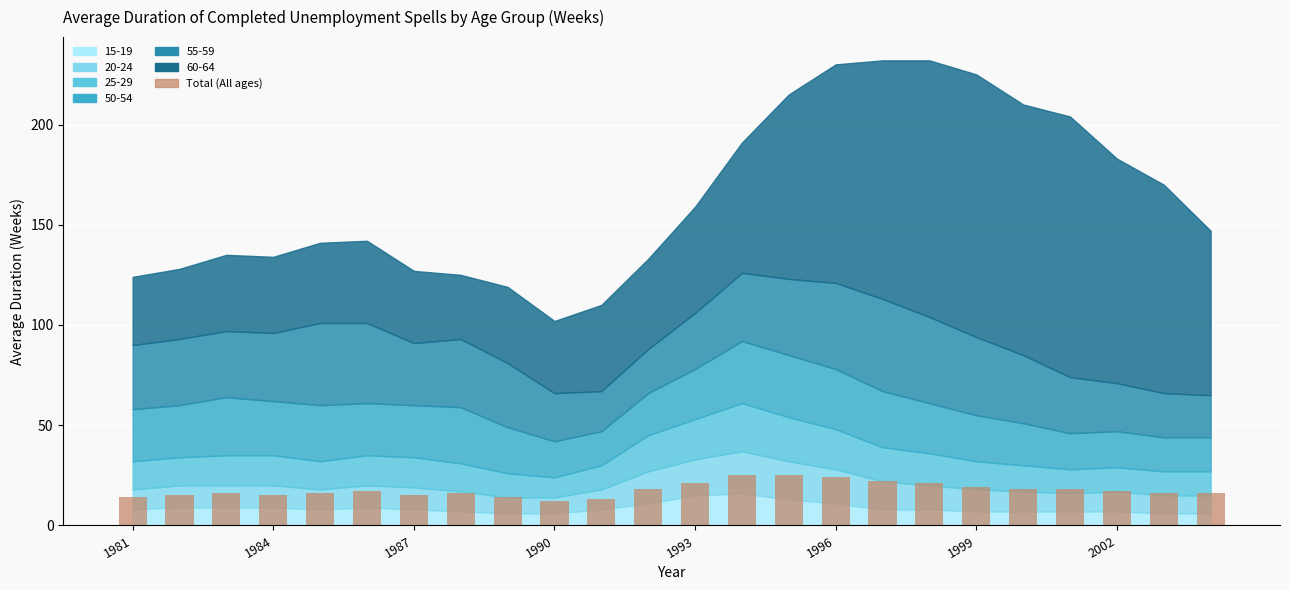

What is the maximum value shown in the chart?

25